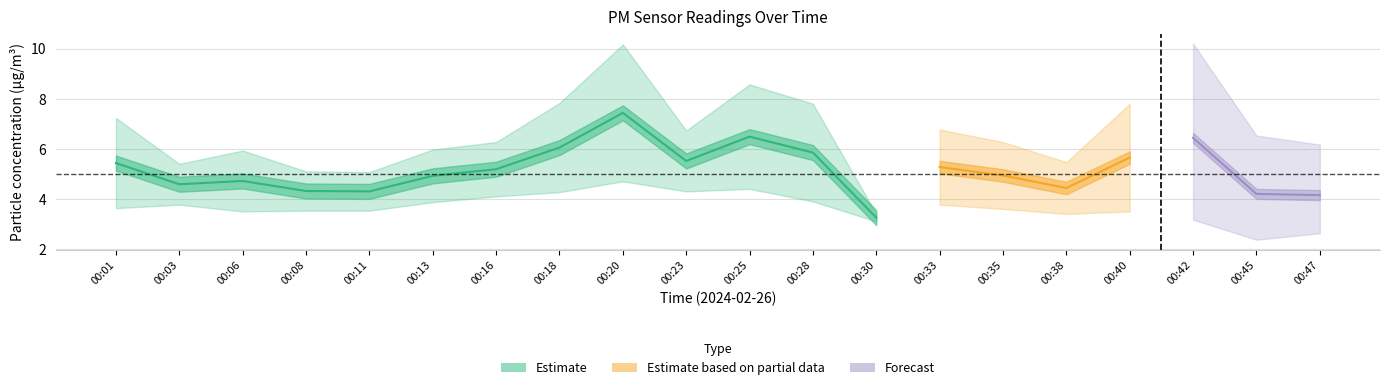

Does the chart have visible grid lines?

Yes